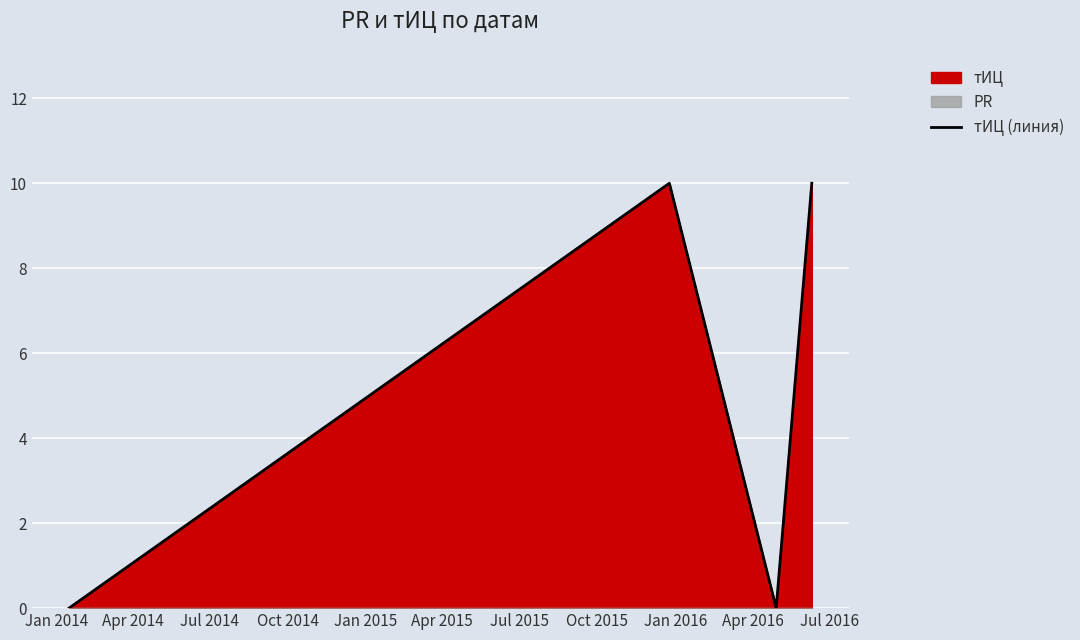

How many interior local peaks does the тИЦ (линия) series have?

1